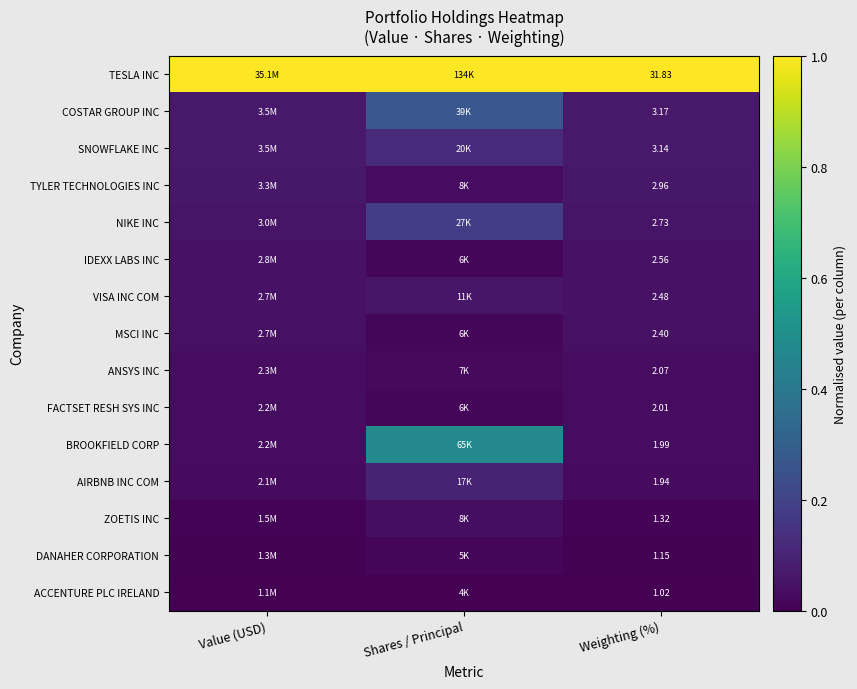

At which category is the sum across all series the highest?

Shares / Principal